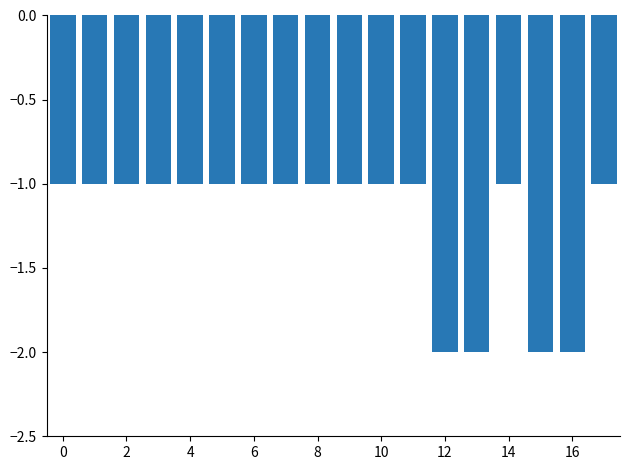

Reading right to left, what are all the values shown in this chart?

-1	-2	-2	-1	-2	-2	-1	-1	-1	-1	-1	-1	-1	-1	-1	-1	-1	-1